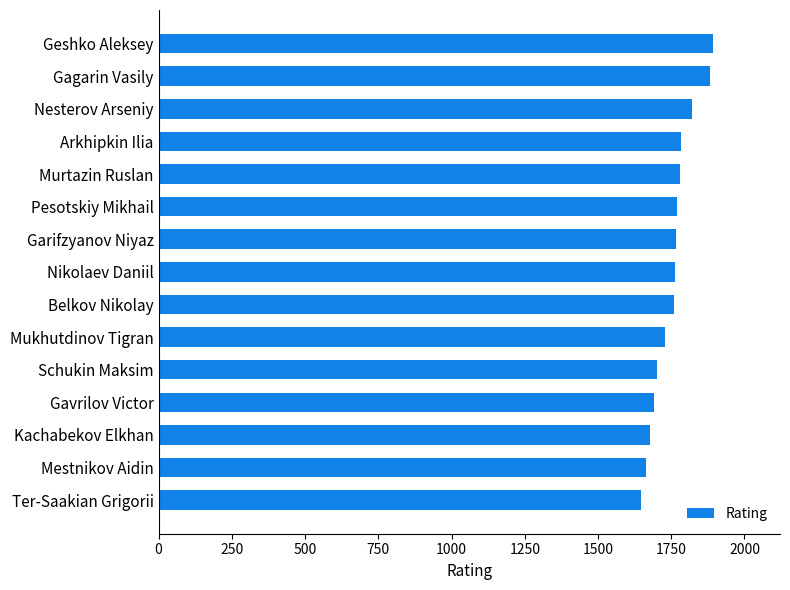

What is the maximum value shown in the chart?

1894